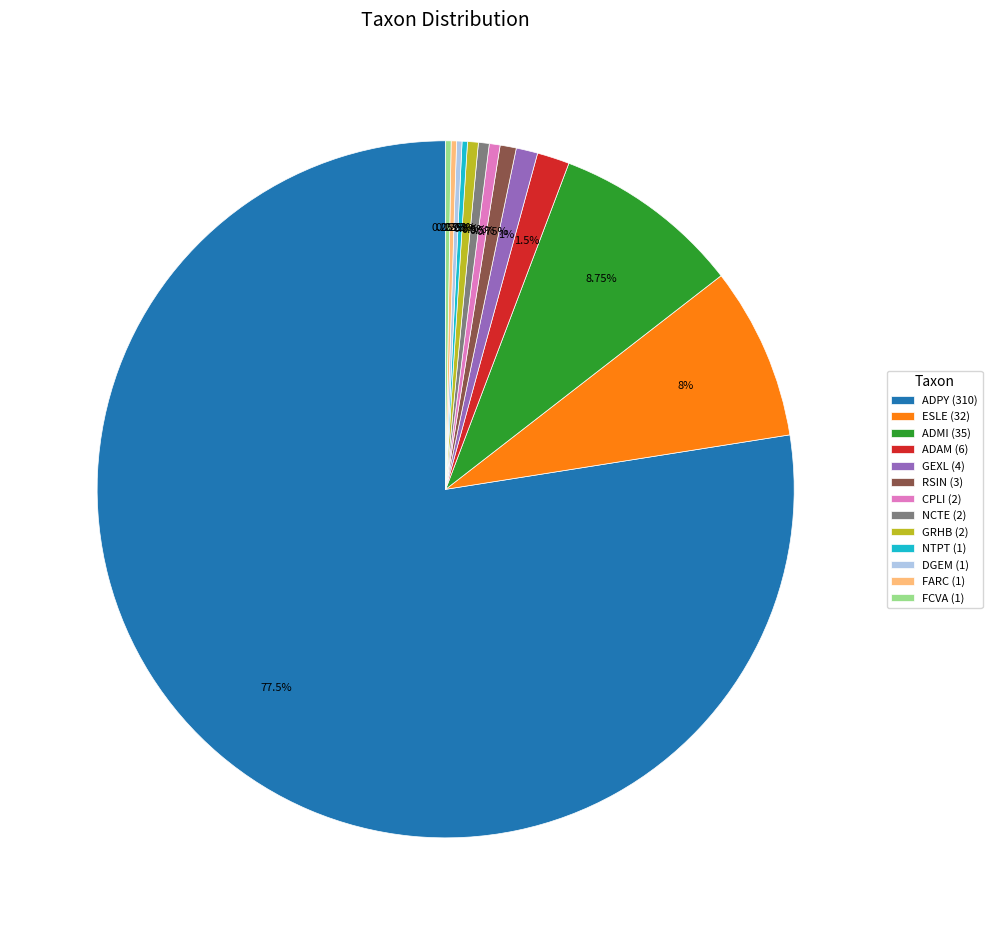

Does ESLE (32) represent more than half of the total?

No